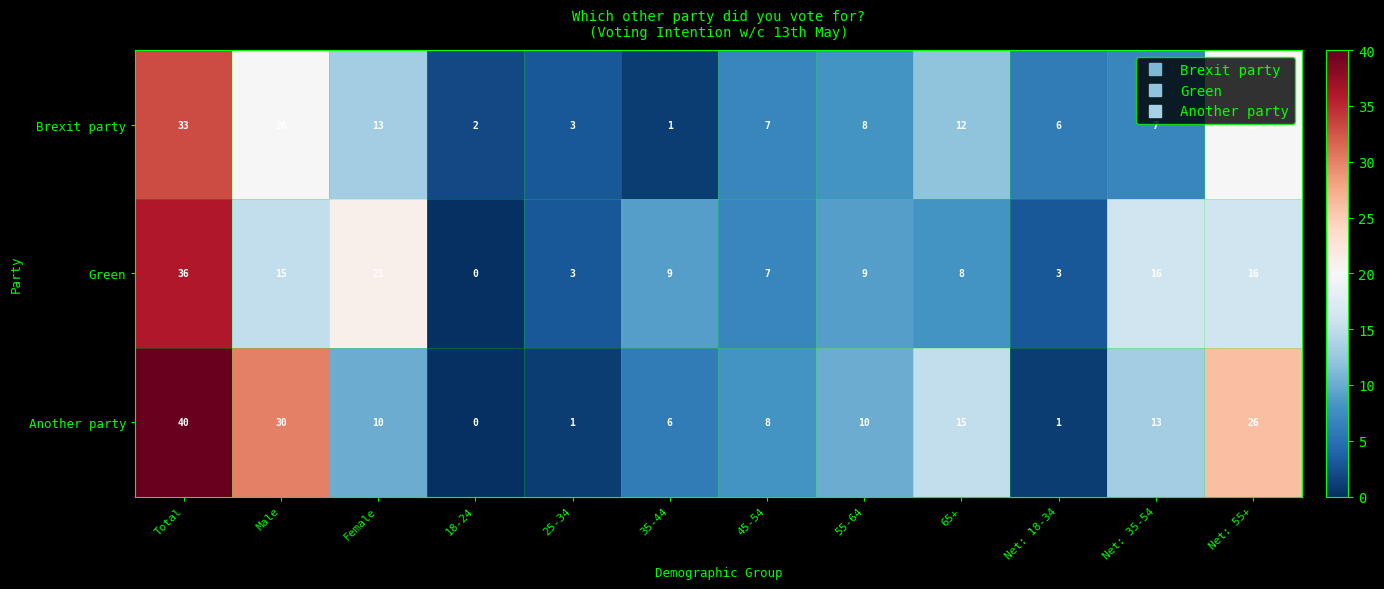

Is it true that Green equals 16 at Net: 55+?

True